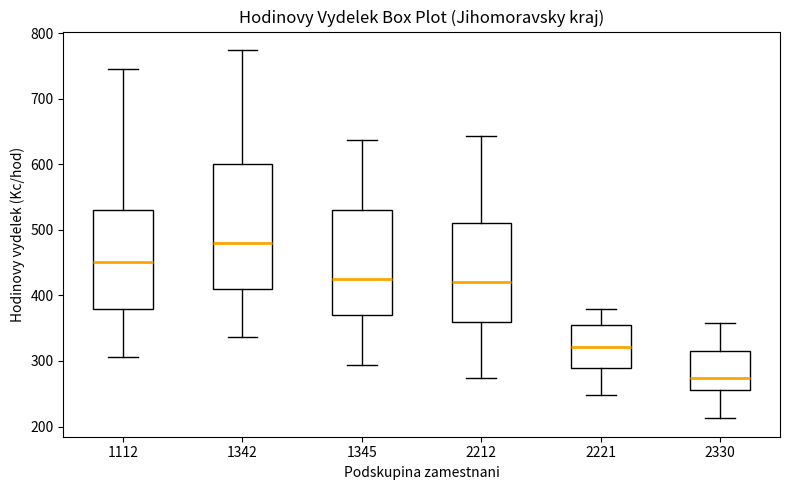

Comparing the boxes themselves (not the whiskers), which one is the tallest?

1342